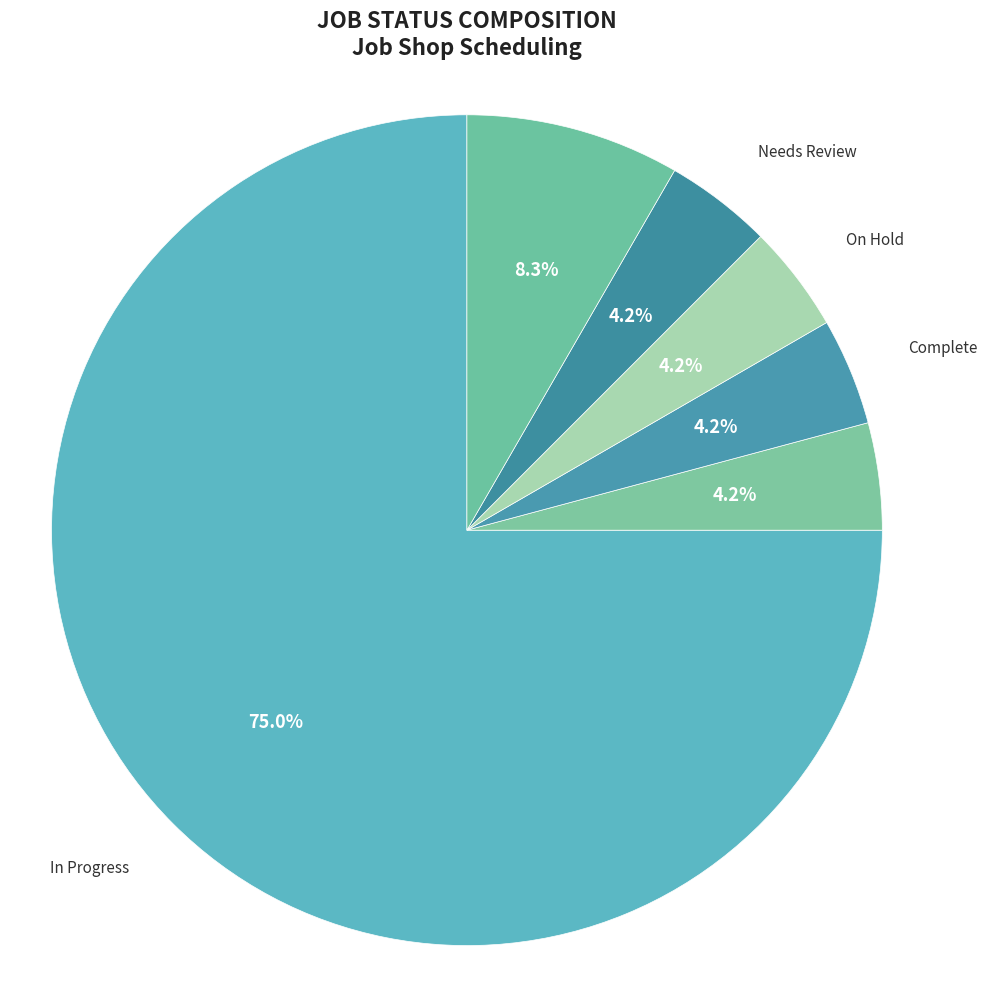

How many slices are in this pie chart?

6